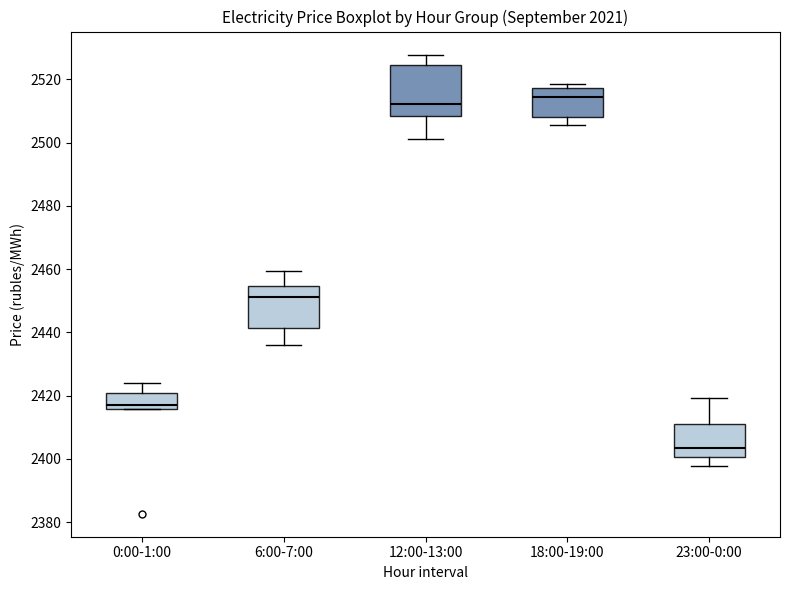

Which box's median line is the highest?

18:00-19:00